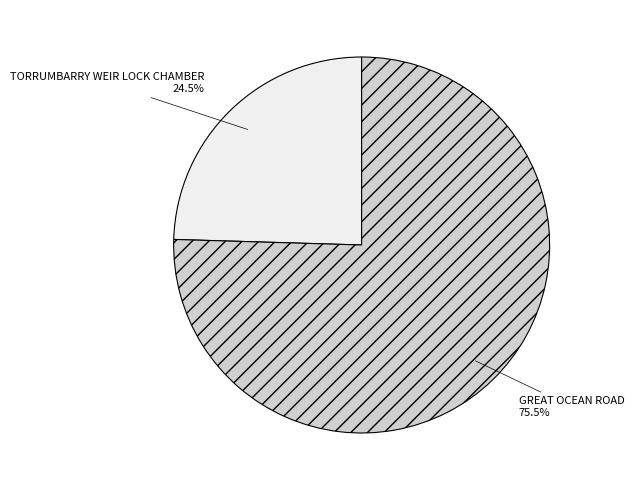

Rank the categories by value from lowest to highest.

TORRUMBARRY WEIR LOCK CHAMBER, GREAT OCEAN ROAD